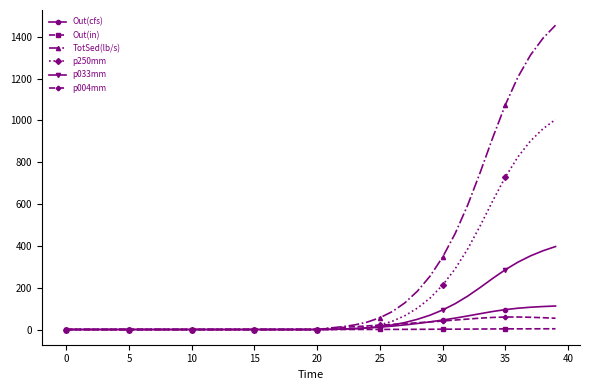

At how many categories does at least one series exceed 522?

8